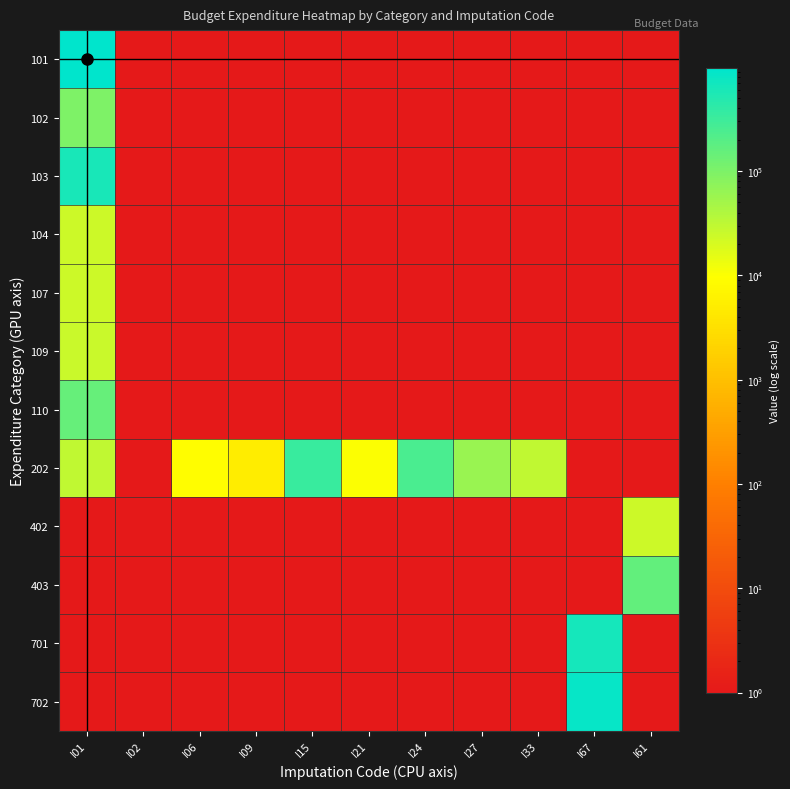

Reading right to left, transcribe all the data shown in this chart.

101: I61=1	I67=1	I33=1	I27=1	I24=1	I21=1	I15=1	I09=1	I06=1	I02=1	I01=967627
102: I61=1	I67=1	I33=1	I27=1	I24=1	I21=1	I15=1	I09=1	I06=1	I02=1	I01=613311
103: I61=1	I67=1	I33=1	I27=1	I24=1	I21=1	I15=1	I09=1	I06=1	I02=1	I01=97131
104: I61=1	I67=1	I33=1	I27=1	I24=1	I21=1	I15=1	I09=1	I06=1	I02=1	I01=24001
107: I61=1	I67=1	I33=1	I27=1	I24=1	I21=1	I15=1	I09=1	I06=1	I02=1	I01=24751
109: I61=1	I67=1	I33=1	I27=1	I24=1	I21=1	I15=1	I09=1	I06=1	I02=1	I01=25801
110: I61=1	I67=1	I33=1	I27=1	I24=1	I21=1	I15=1	I09=1	I06=1	I02=1	I01=154901
202: I61=1	I67=1	I33=30001	I27=60001	I24=240001	I21=10001	I15=336779	I09=5001	I06=9001	I02=1	I01=30001
402: I61=24191	I67=1	I33=1	I27=1	I24=1	I21=1	I15=1	I09=1	I06=1	I02=1	I01=1
403: I61=163001	I67=1	I33=1	I27=1	I24=1	I21=1	I15=1	I09=1	I06=1	I02=1	I01=1
701: I61=1	I67=660001	I33=1	I27=1	I24=1	I21=1	I15=1	I09=1	I06=1	I02=1	I01=1
702: I61=1	I67=851001	I33=1	I27=1	I24=1	I21=1	I15=1	I09=1	I06=1	I02=1	I01=1